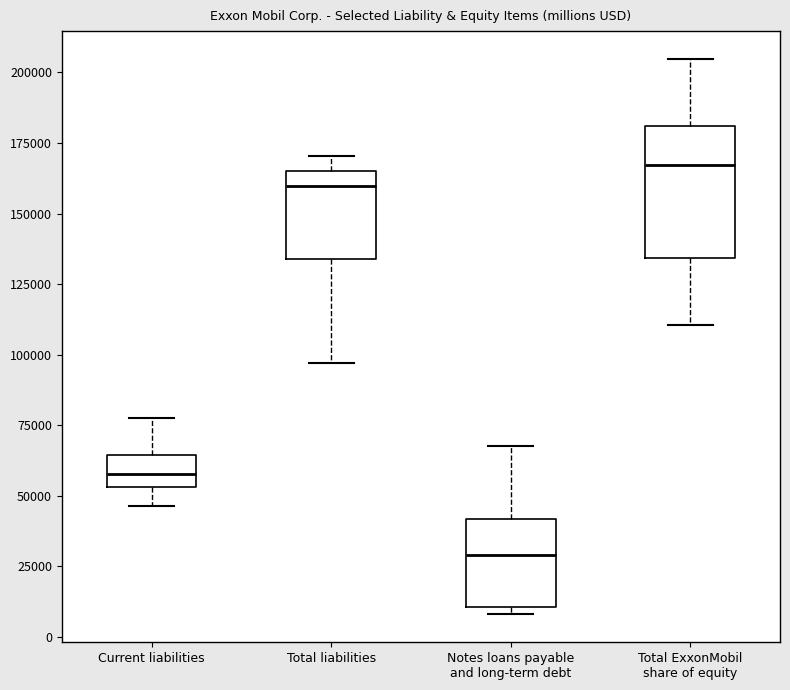

Which box's median line is the highest?

Total ExxonMobil share of equity